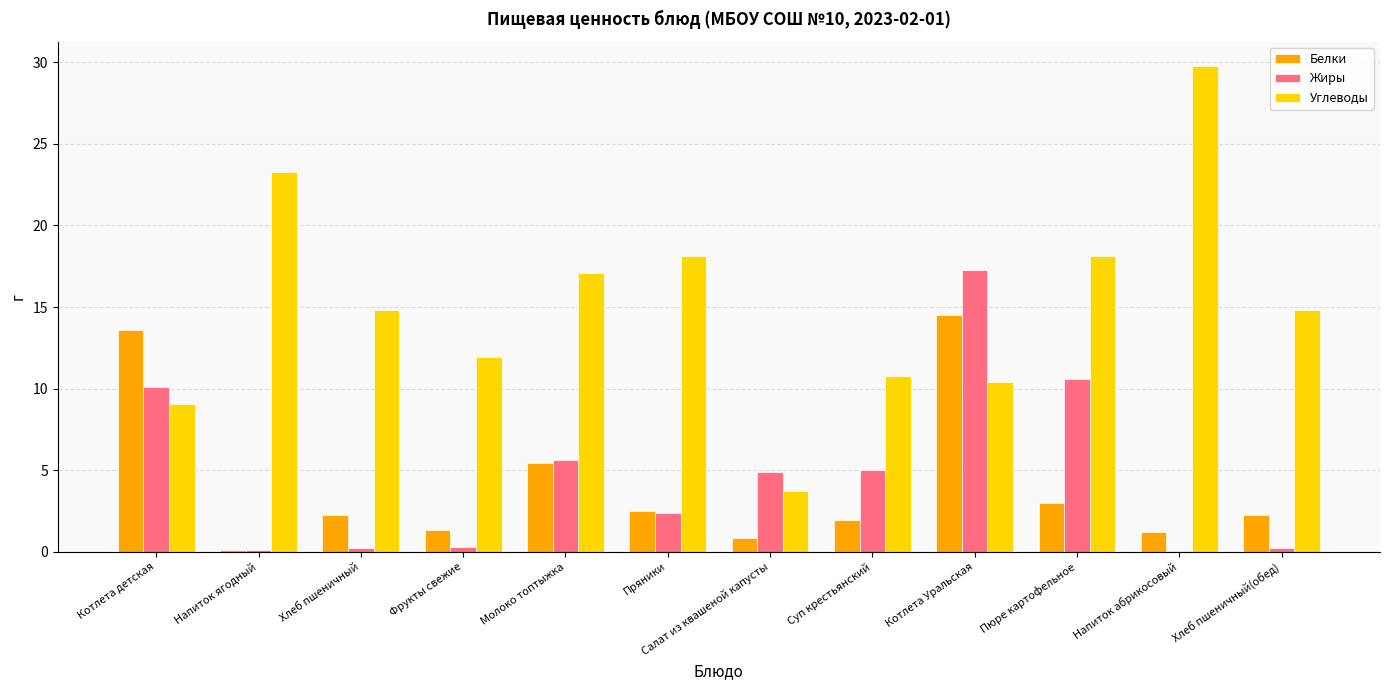

Where does the Белки series first go above 2?

Котлета детская